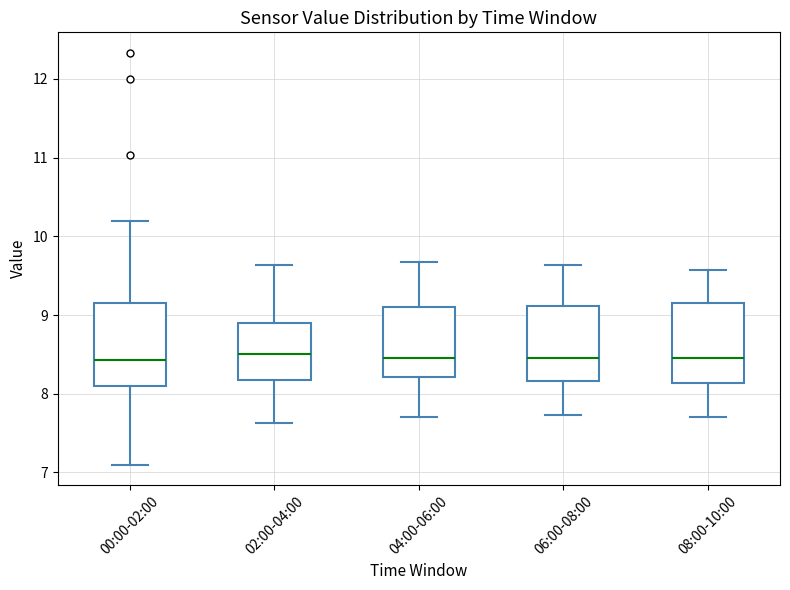

Reading left to right, read every box against the y-axis: the position of its median line, the range the box covers, and the ends of its whiskers. The values are not printed on the chart, so give them approximately, as read against the axis.

00:00-02:00: median 8.4, box 8.1 to 9.2, whiskers 7.1 to 10.2
02:00-04:00: median 8.5, box 8.2 to 8.9, whiskers 7.6 to 9.6
04:00-06:00: median 8.5, box 8.2 to 9.1, whiskers 7.7 to 9.7
06:00-08:00: median 8.5, box 8.2 to 9.1, whiskers 7.7 to 9.6
08:00-10:00: median 8.5, box 8.1 to 9.1, whiskers 7.7 to 9.6